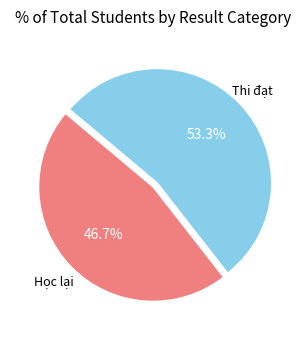

Is there any slice that represents more than half of the pie?

Yes